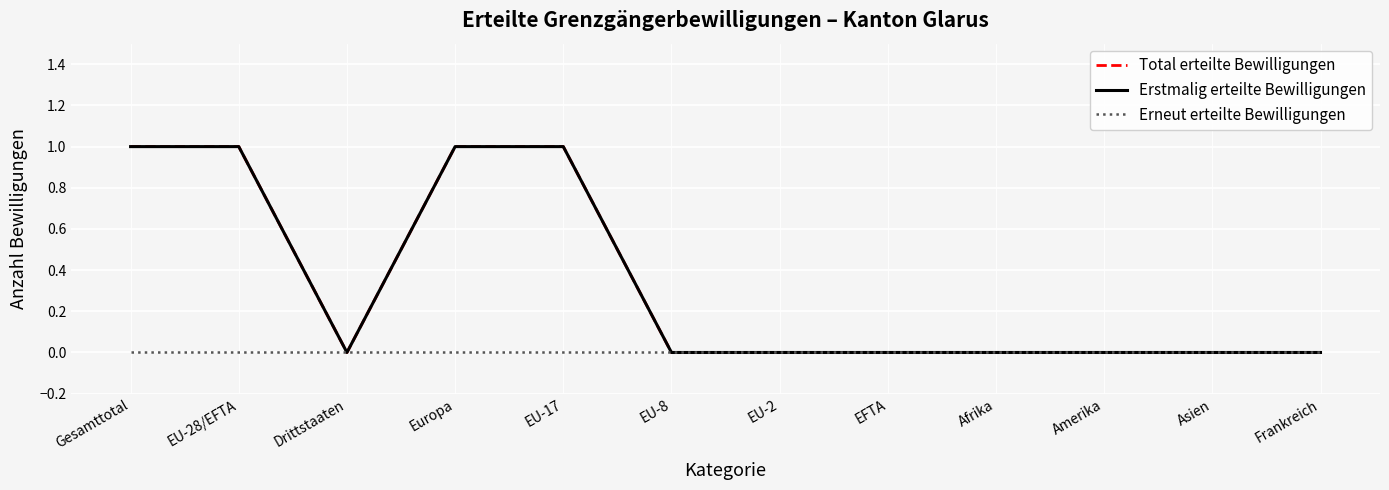

At Frankreich, list the series in order from smallest to largest.

Total erteilte Bewilligungen, Erstmalig erteilte Bewilligungen, Erneut erteilte Bewilligungen